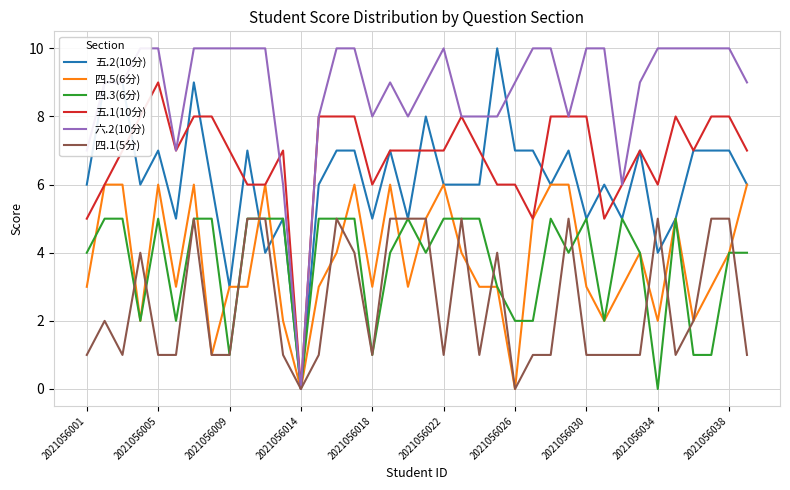

How many series are shown in this chart?

6